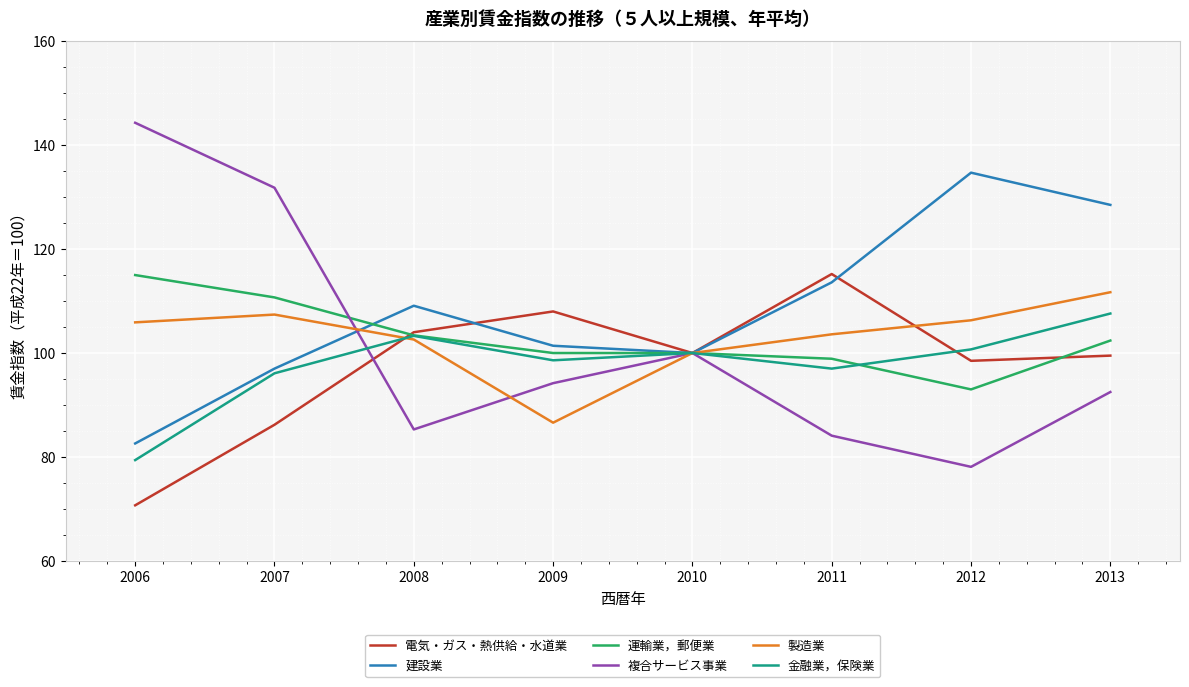

What is the difference between the 金融業，保険業 values at 2010 and 2007?

3.9